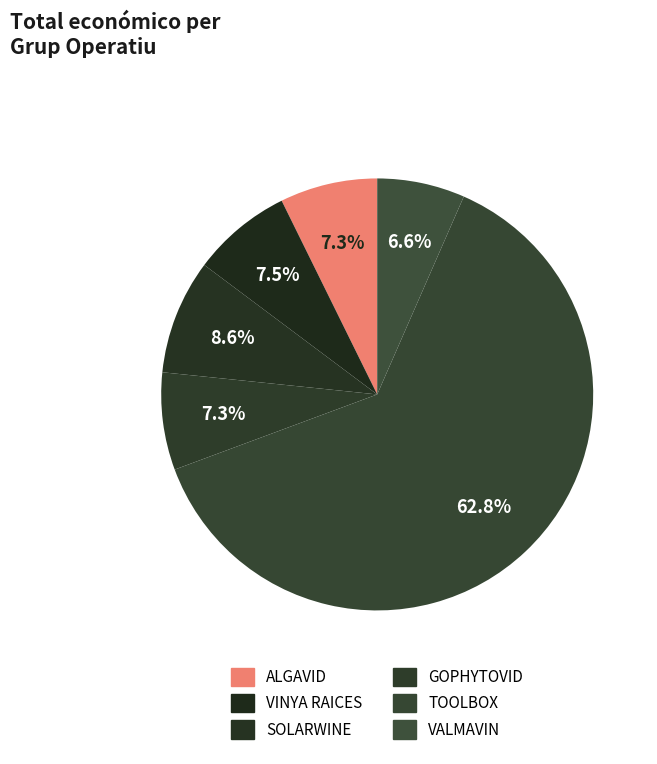

Rank the categories by value from highest to lowest.

TOOLBOX, SOLARWINE, VINYA RAICES, ALGAVID, GOPHYTOVID, VALMAVIN